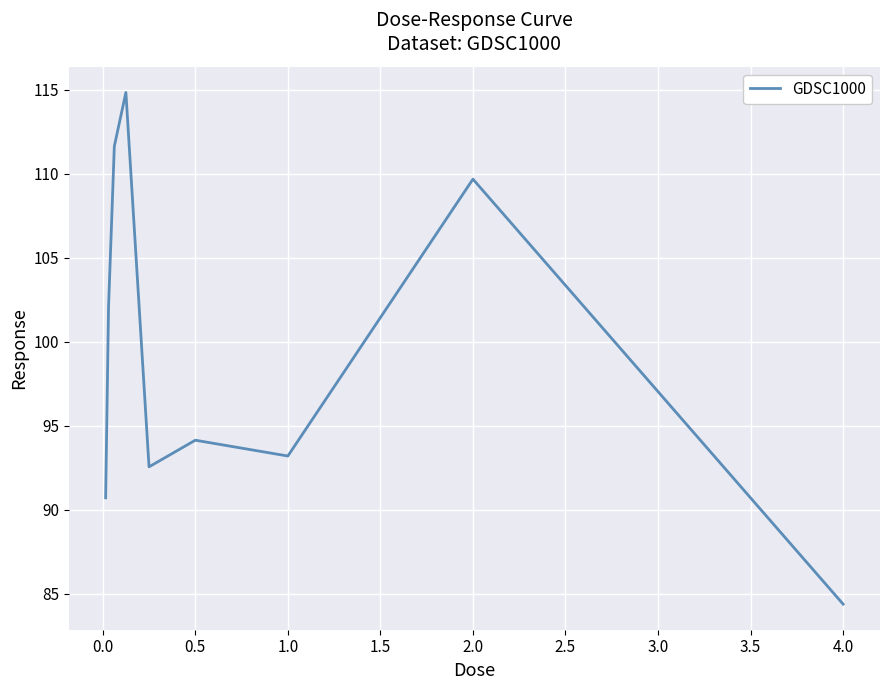

What is the greatest value displayed?

114.9